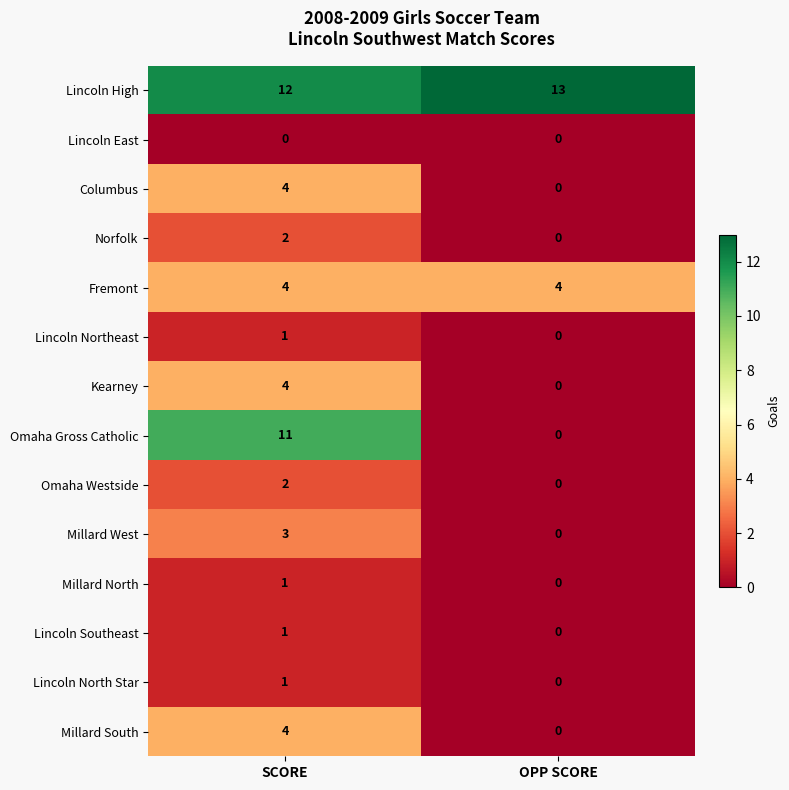

Where is Lincoln Southeast nearest to the value 0?

OPP SCORE